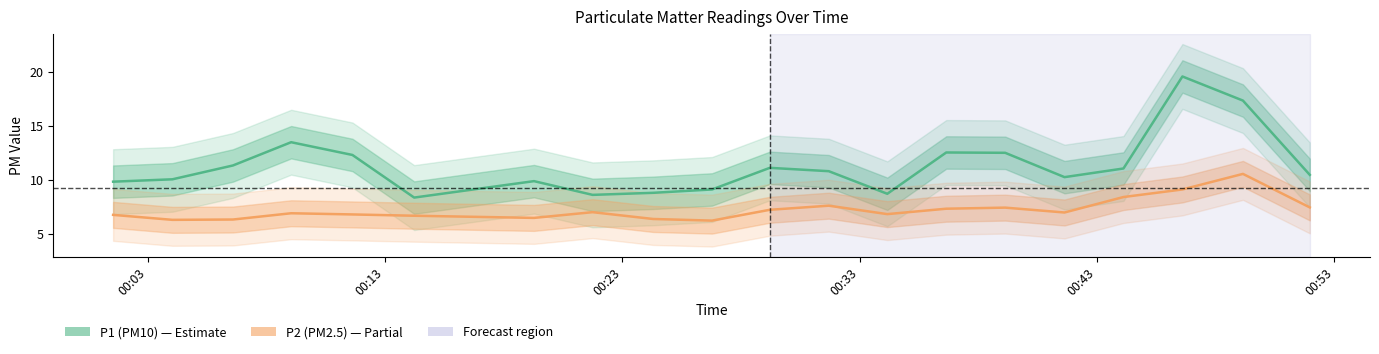

Reading left to right, what are all the values shown in this chart?

P1: 9.8	10.1	11.3	13.5	12.3	8.4	9.9	8.6	8.8	9.1	11.1	10.8	8.7	12.6	12.5	10.3	11.1	19.6	17.4	10.5
P2: 6.8	6.3	6.3	6.9	6.8	6.7	6.5	7.0	6.4	6.2	7.2	7.6	6.8	7.3	7.5	7.0	8.4	9.1	10.6	7.5